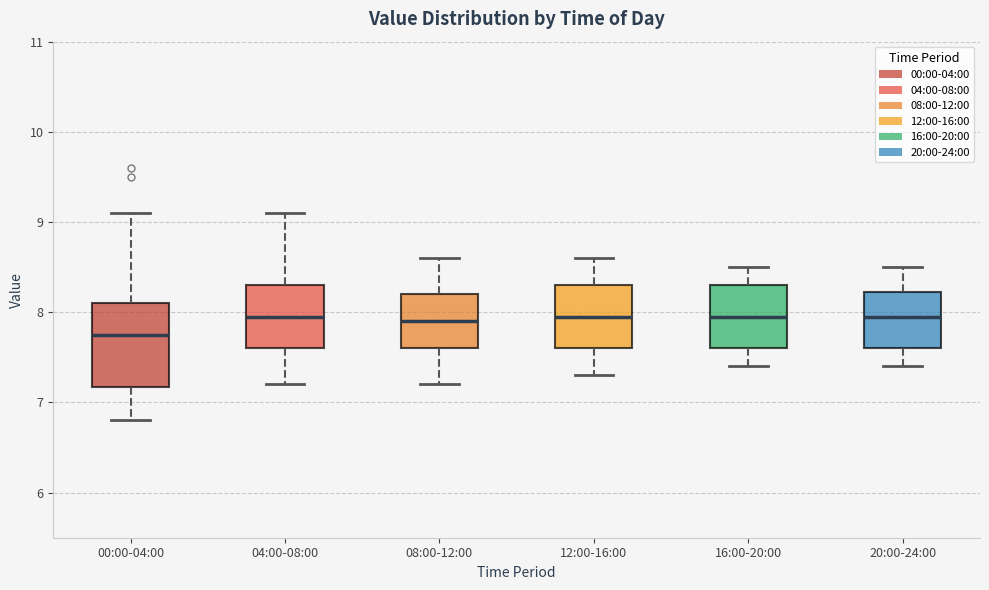

Comparing the boxes themselves (not the whiskers), which one is the tallest?

00:00-04:00